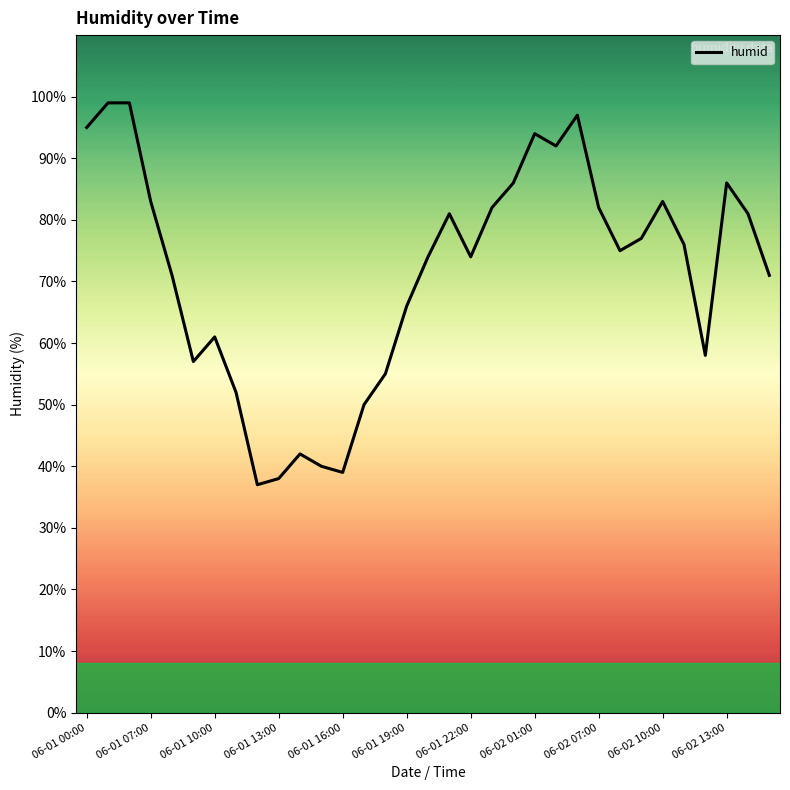

What is the average value?

71